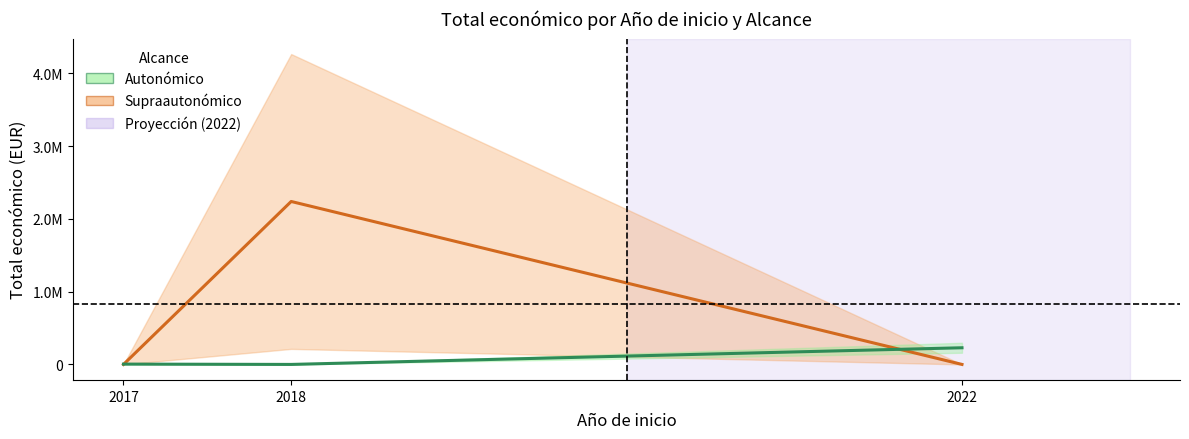

Is this an area chart (filled region under the line)?

No